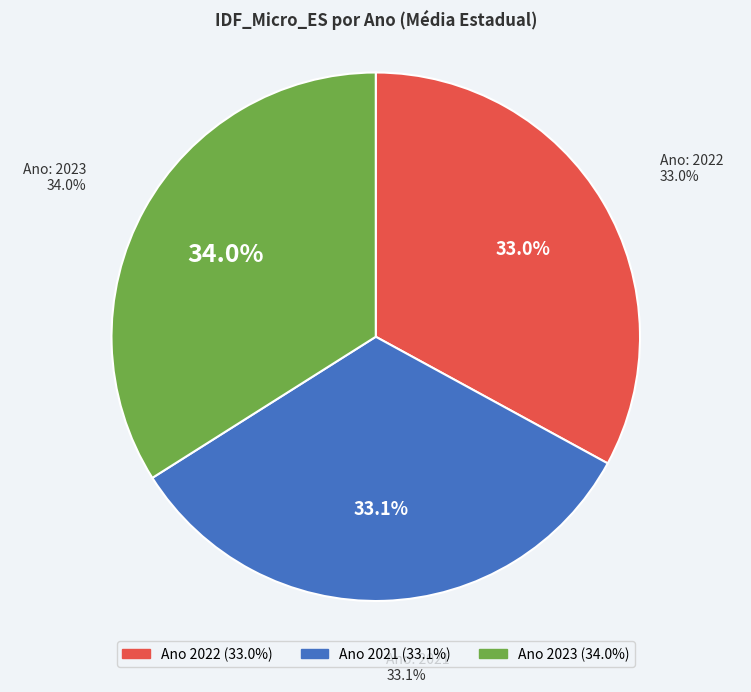

Do 2023 and 2021 together represent more than half of the pie?

Yes